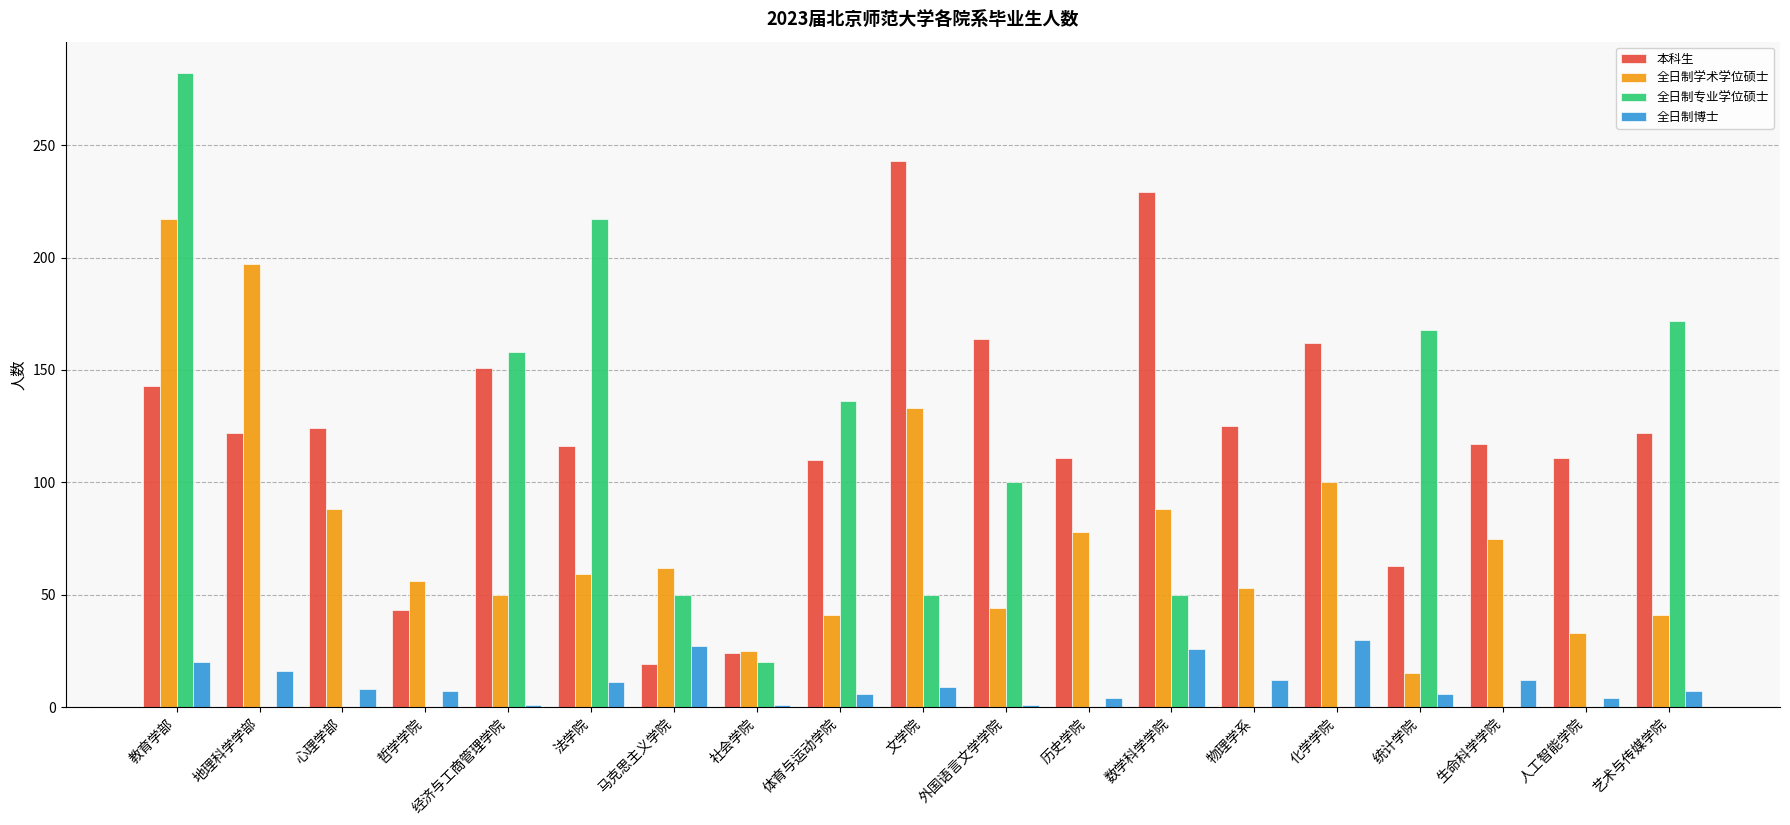

What is the total value across all series at 艺术与传媒学院?

342